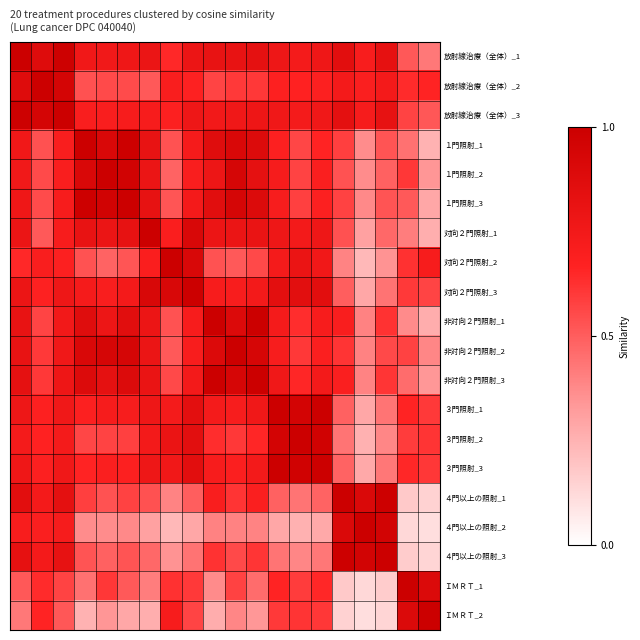

Reading left to right, extract all data points from this chart.

放射線治療（全体）_1: 1.0	0.9	1.0	0.8	0.8	0.8	0.8	0.6	0.8	0.8	0.8	0.8	0.8	0.7	0.8	0.9	0.7	0.8	0.5	0.4
放射線治療（全体）_2: 0.9	1.0	0.9	0.5	0.6	0.5	0.5	0.7	0.7	0.6	0.6	0.6	0.7	0.7	0.7	0.7	0.7	0.7	0.6	0.7
放射線治療（全体）_3: 1.0	0.9	1.0	0.7	0.7	0.7	0.7	0.7	0.8	0.7	0.8	0.8	0.8	0.7	0.8	0.8	0.7	0.8	0.6	0.5
１門照射_1: 0.8	0.5	0.7	1.0	0.9	1.0	0.8	0.5	0.7	0.9	0.9	0.9	0.7	0.6	0.7	0.6	0.4	0.5	0.4	0.3
１門照射_2: 0.8	0.6	0.7	0.9	1.0	1.0	0.8	0.5	0.7	0.8	0.9	0.8	0.7	0.6	0.7	0.5	0.4	0.5	0.6	0.3
１門照射_3: 0.8	0.5	0.7	1.0	1.0	1.0	0.8	0.5	0.7	0.9	0.9	0.9	0.7	0.6	0.7	0.6	0.4	0.5	0.5	0.3
対向２門照射_1: 0.8	0.5	0.7	0.8	0.8	0.8	1.0	0.7	0.9	0.8	0.8	0.8	0.8	0.7	0.8	0.5	0.3	0.5	0.4	0.3
対向２門照射_2: 0.6	0.7	0.7	0.5	0.5	0.5	0.7	1.0	0.9	0.5	0.5	0.6	0.7	0.8	0.8	0.4	0.2	0.3	0.6	0.7
対向２門照射_3: 0.8	0.7	0.8	0.7	0.7	0.7	0.9	0.9	1.0	0.7	0.7	0.7	0.8	0.9	0.9	0.5	0.3	0.4	0.6	0.6
非対向２門照射_1: 0.8	0.6	0.7	0.9	0.8	0.9	0.8	0.5	0.7	1.0	0.9	1.0	0.7	0.6	0.7	0.7	0.4	0.6	0.4	0.3
非対向２門照射_2: 0.8	0.6	0.8	0.9	0.9	0.9	0.8	0.5	0.7	0.9	1.0	0.9	0.7	0.6	0.7	0.6	0.4	0.6	0.6	0.4
非対向２門照射_3: 0.8	0.6	0.8	0.9	0.8	0.9	0.8	0.6	0.7	1.0	0.9	1.0	0.8	0.7	0.7	0.7	0.4	0.6	0.5	0.3
３門照射_1: 0.8	0.7	0.8	0.7	0.7	0.7	0.8	0.7	0.8	0.7	0.7	0.8	1.0	1.0	1.0	0.5	0.3	0.4	0.7	0.6
３門照射_2: 0.7	0.7	0.7	0.6	0.6	0.6	0.7	0.8	0.9	0.6	0.6	0.7	1.0	1.0	1.0	0.4	0.3	0.4	0.6	0.6
３門照射_3: 0.8	0.7	0.8	0.7	0.7	0.7	0.8	0.8	0.9	0.7	0.7	0.7	1.0	1.0	1.0	0.5	0.3	0.4	0.7	0.6
４門以上の照射_1: 0.9	0.7	0.8	0.6	0.5	0.6	0.5	0.4	0.5	0.7	0.6	0.7	0.5	0.4	0.5	1.0	0.9	1.0	0.2	0.1
４門以上の照射_2: 0.7	0.7	0.7	0.4	0.4	0.4	0.3	0.2	0.3	0.4	0.4	0.4	0.3	0.3	0.3	0.9	1.0	1.0	0.1	0.1
４門以上の照射_3: 0.8	0.7	0.8	0.5	0.5	0.5	0.5	0.3	0.4	0.6	0.6	0.6	0.4	0.4	0.4	1.0	1.0	1.0	0.2	0.1
ＩＭＲＴ_1: 0.5	0.6	0.6	0.4	0.6	0.5	0.4	0.6	0.6	0.4	0.6	0.5	0.7	0.6	0.7	0.2	0.1	0.2	1.0	0.9
ＩＭＲＴ_2: 0.4	0.7	0.5	0.3	0.3	0.3	0.3	0.7	0.6	0.3	0.4	0.3	0.6	0.6	0.6	0.1	0.1	0.1	0.9	1.0